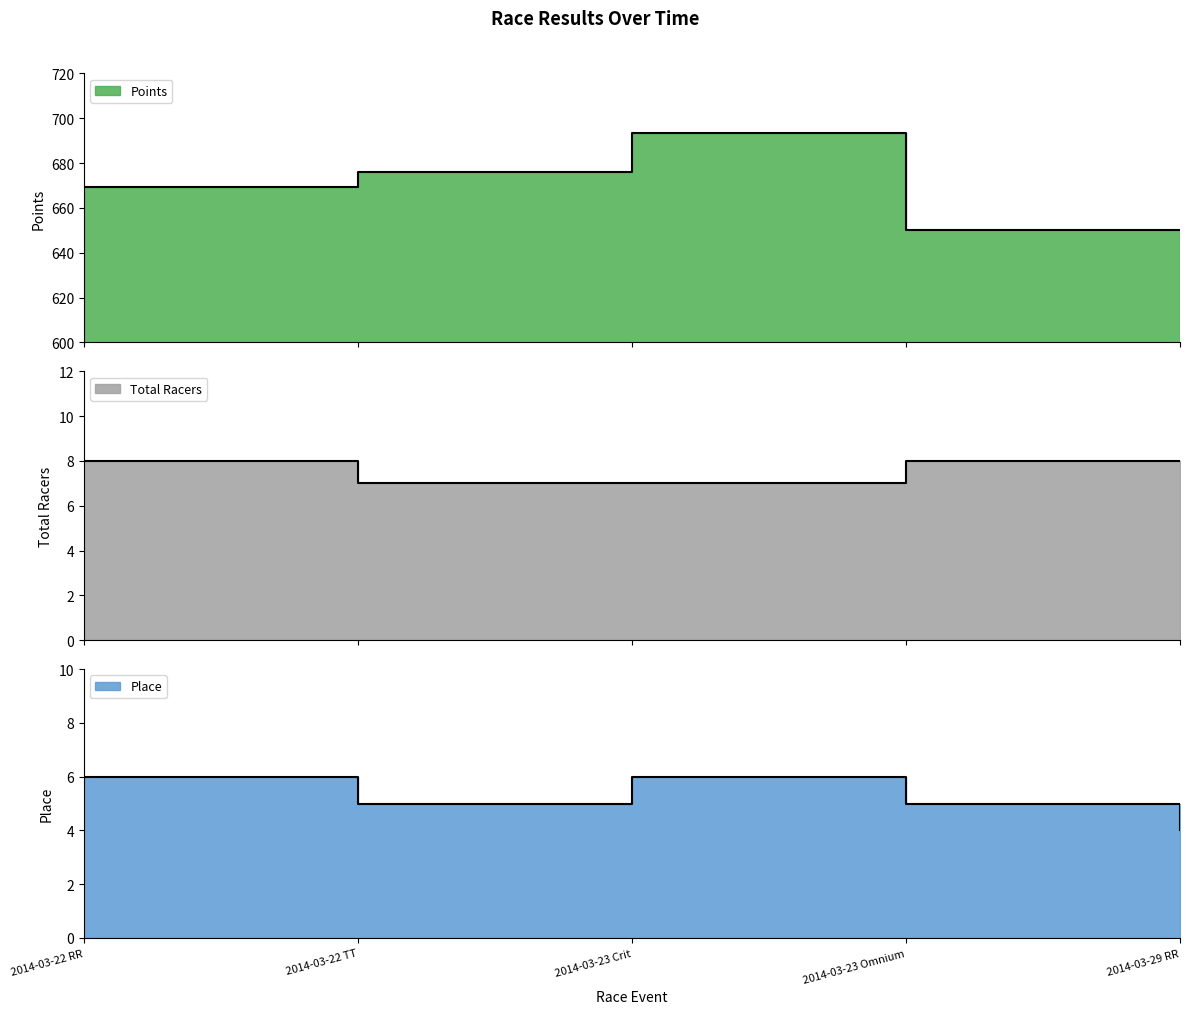

Reading right to left, transcribe all the data shown in this chart.

Points: 2014-03-29 RR=650.0	2014-03-23 Omnium=650.0	2014-03-23 Crit=693.3	2014-03-22 TT=675.9	2014-03-22 RR=669.4
Place: 2014-03-29 RR=4.0	2014-03-23 Omnium=5.0	2014-03-23 Crit=6.0	2014-03-22 TT=5.0	2014-03-22 RR=6.0
Total Racers: 2014-03-29 RR=8.0	2014-03-23 Omnium=8.0	2014-03-23 Crit=7.0	2014-03-22 TT=7.0	2014-03-22 RR=8.0